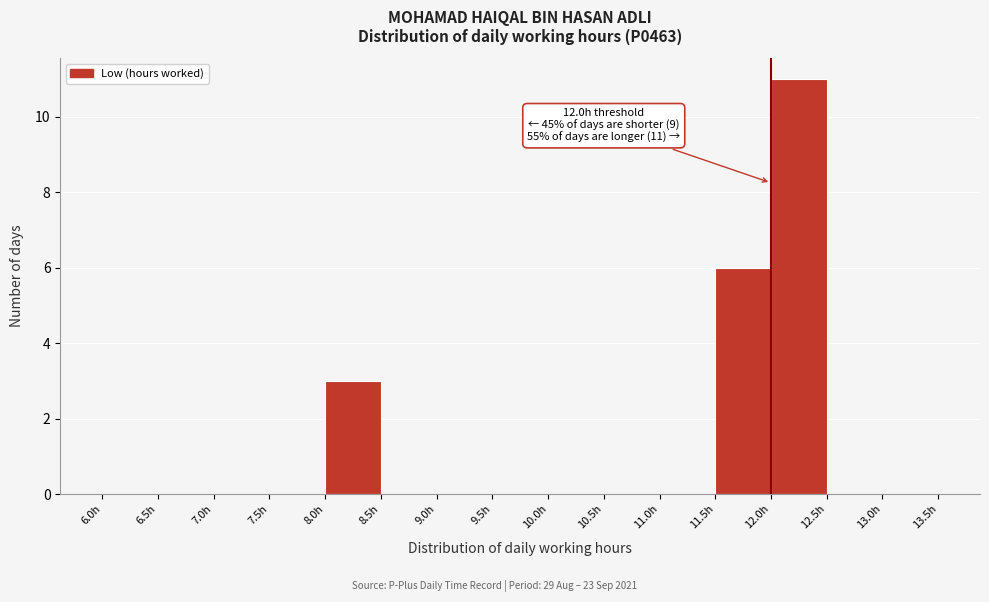

Which range on the x-axis has the tallest bar?

12.0 to 12.5